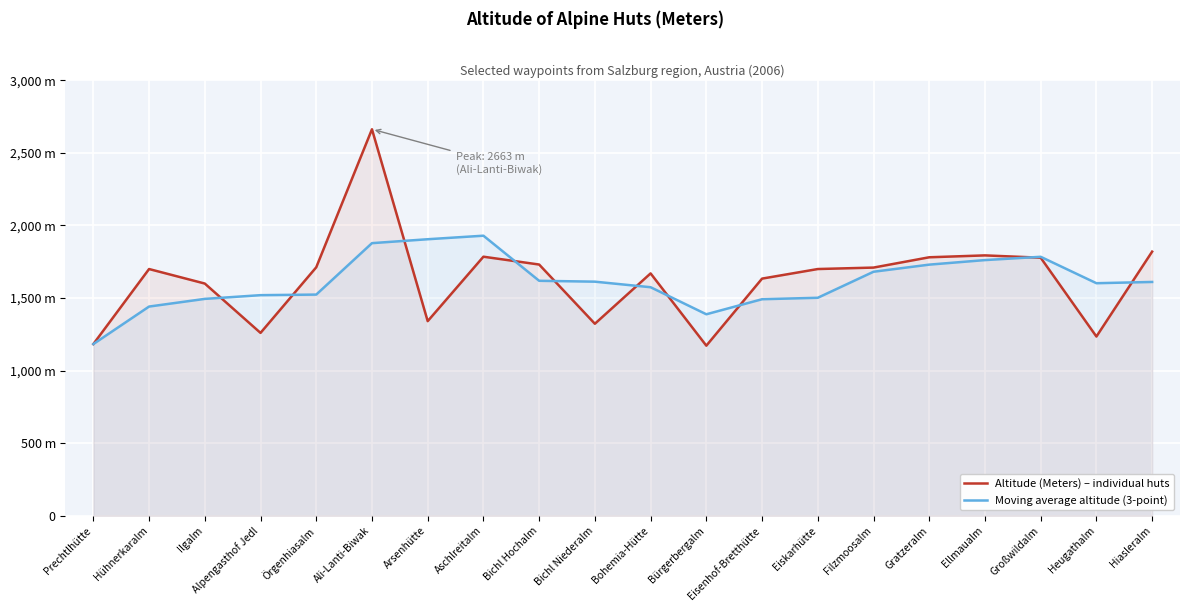

Rank the series by their maximum value, from highest to lowest.

Altitude (Meters) – individual huts, Moving average altitude (3-point)